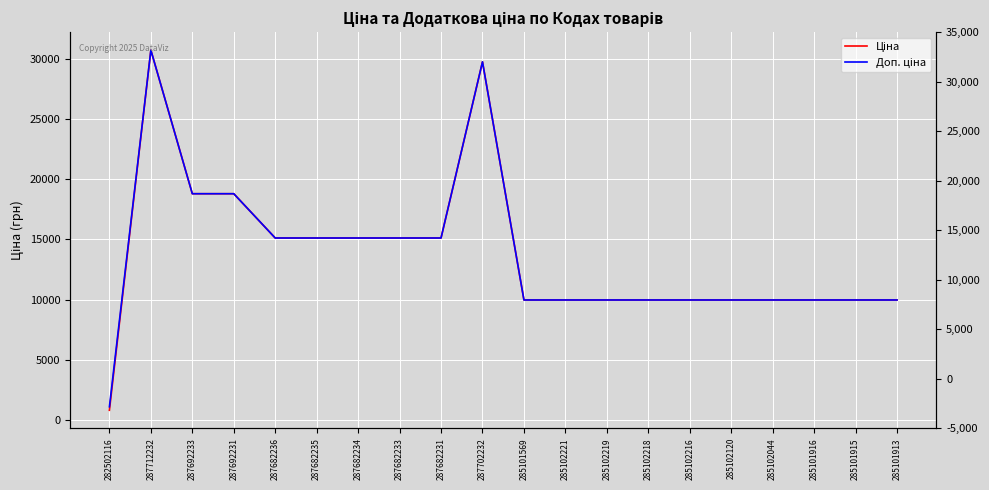

True or false: Ціна and Доп. ціна cross at least once.

False